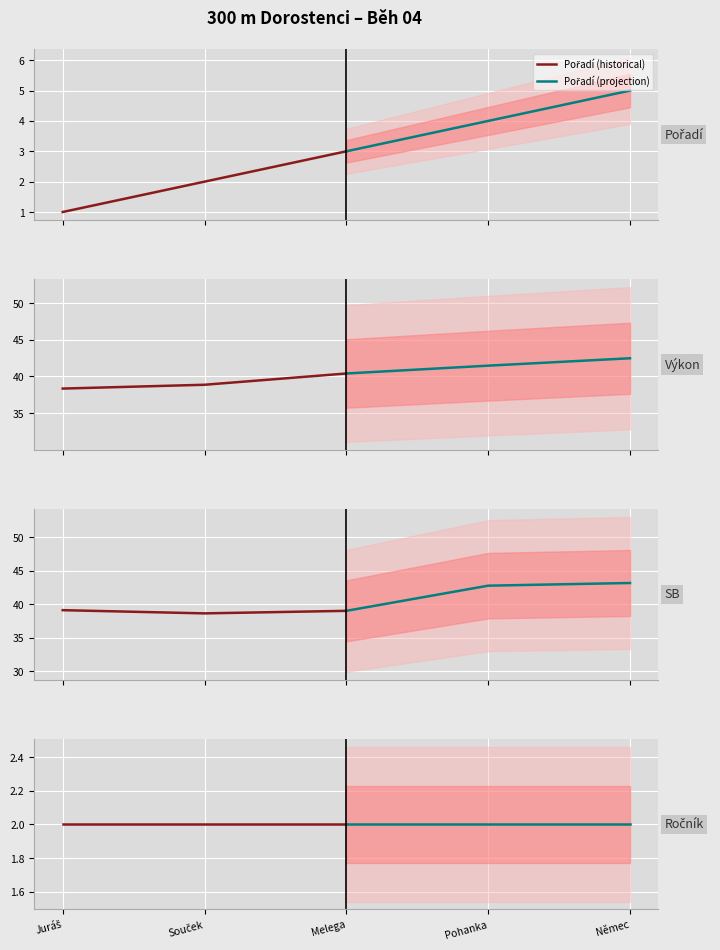

What is the spread (max minus min) of values at Juráš Daniel?

38.1